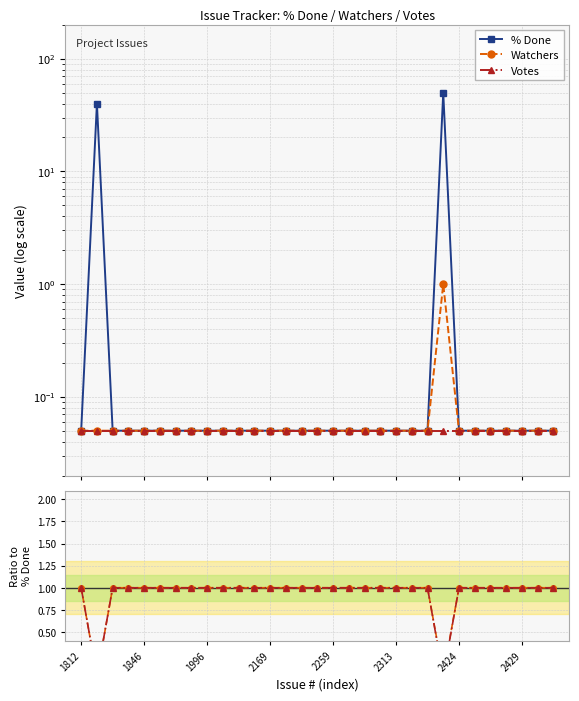

Is it true that % Done equals 0.1 at 2169?

True